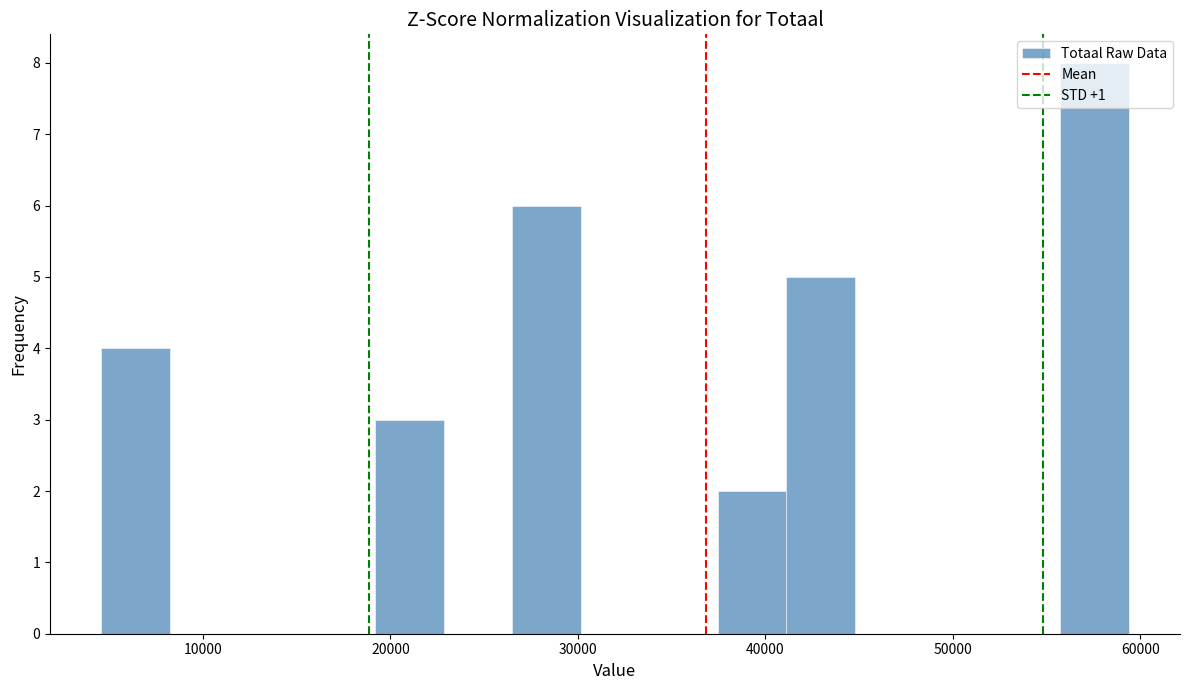

Read against the x-axis, roughly where is the centre of the tallest bar?

58000